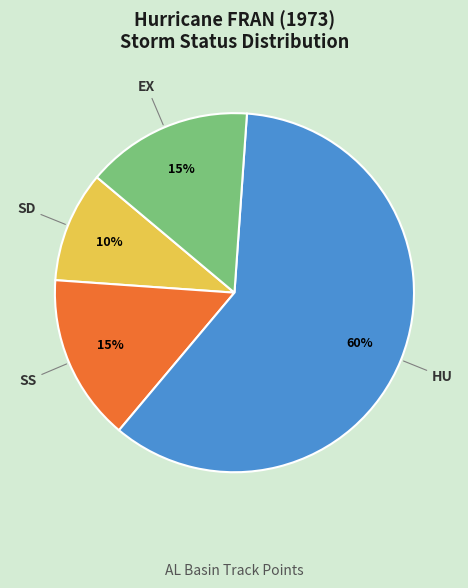

Is the sum of EX and SD greater than half?

No